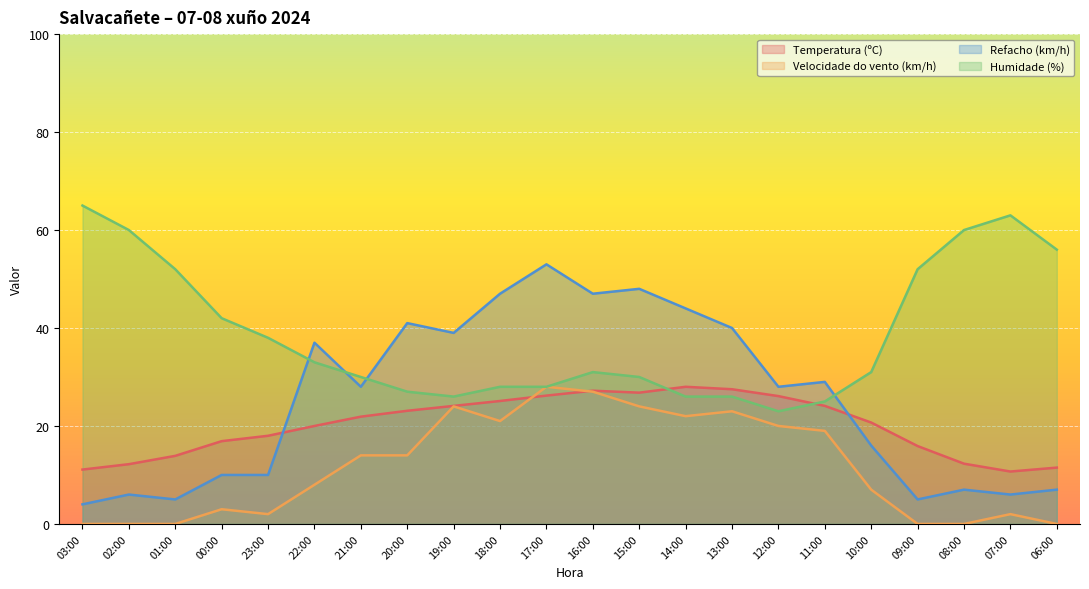

Rank the categories by Humidade (%) value from highest to lowest.

03:00, 07:00, 02:00, 08:00, 06:00, 01:00, 09:00, 00:00, 23:00, 22:00, 16:00, 10:00, 21:00, 15:00, 18:00, 17:00, 20:00, 19:00, 14:00, 13:00, 11:00, 12:00